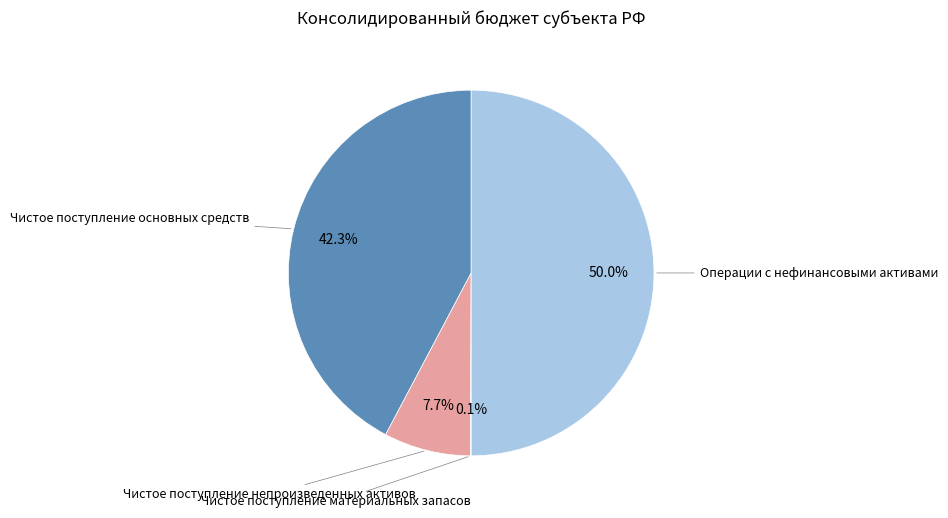

What portion of the pie excludes Чистое поступление основных средств?

57.7%